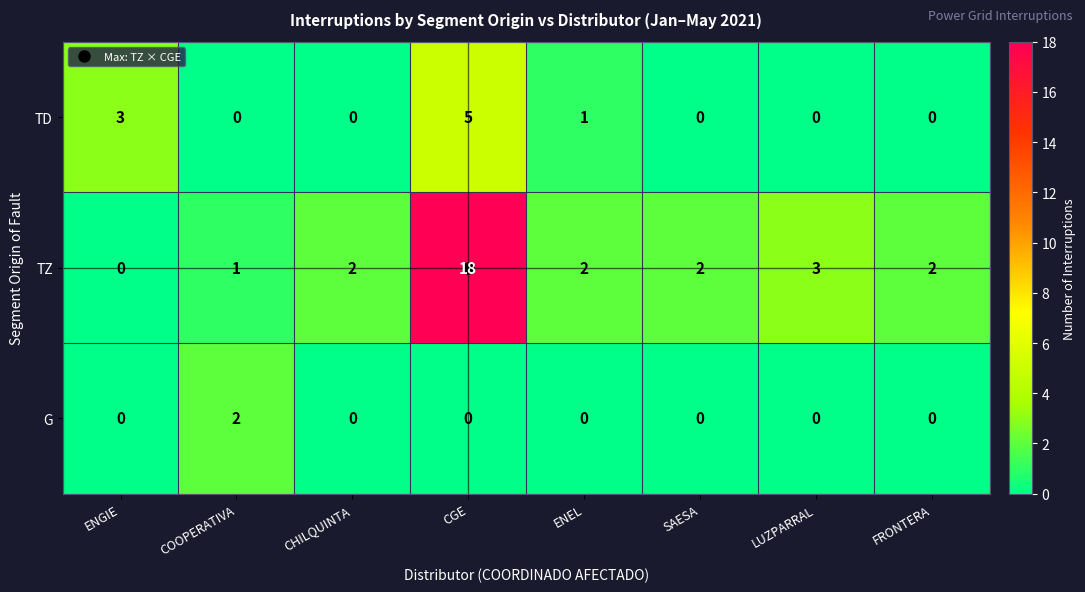

Which series has the largest range (max minus min)?

TZ